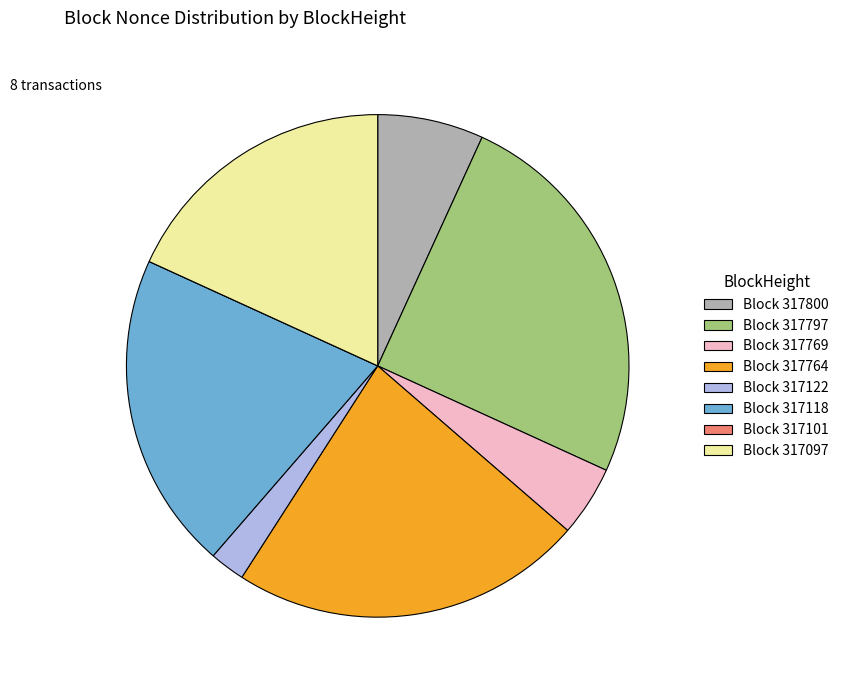

Which slice is the largest?

Block 317797